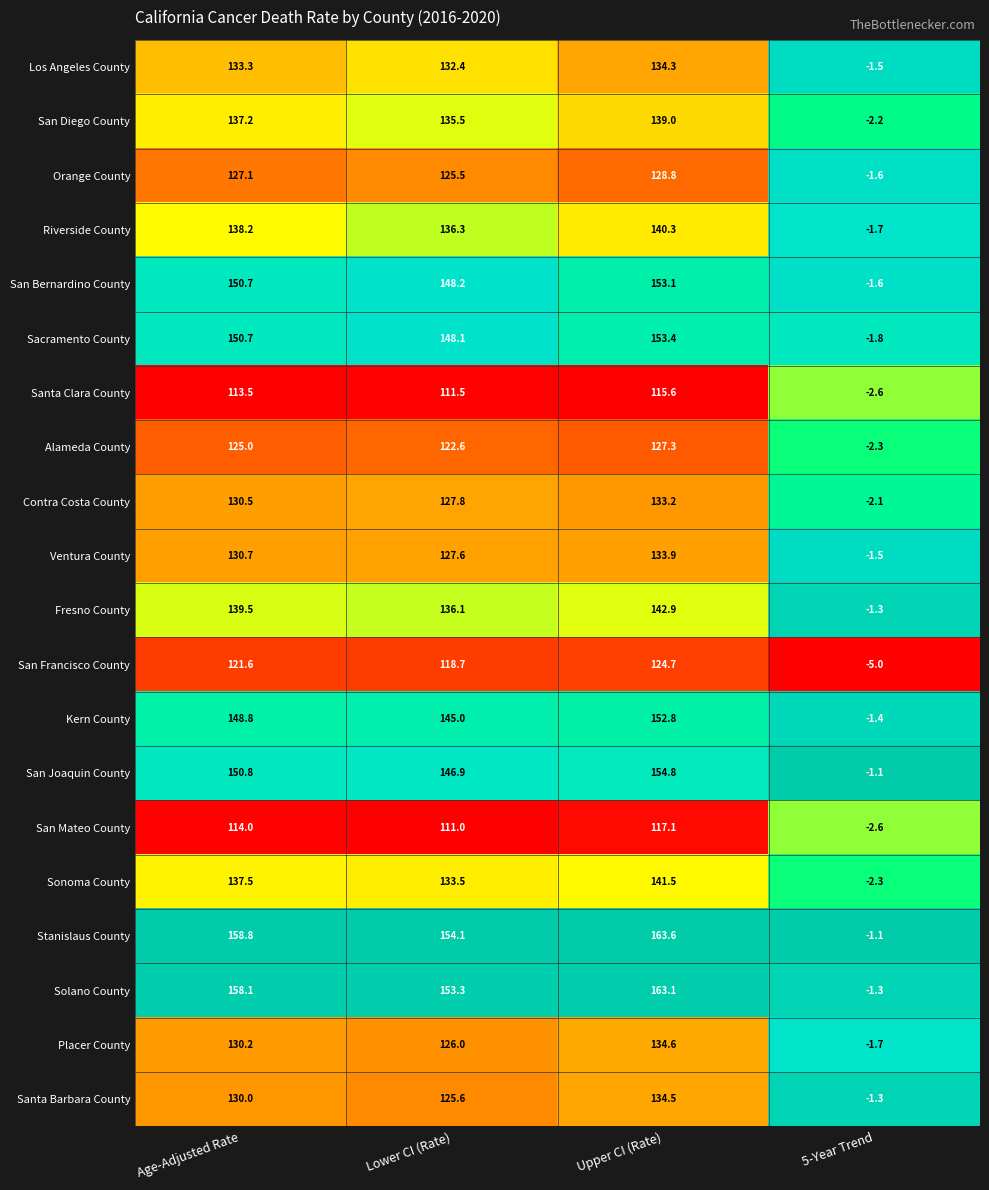

Read the Sacramento County value at Age-Adjusted Rate.

150.7